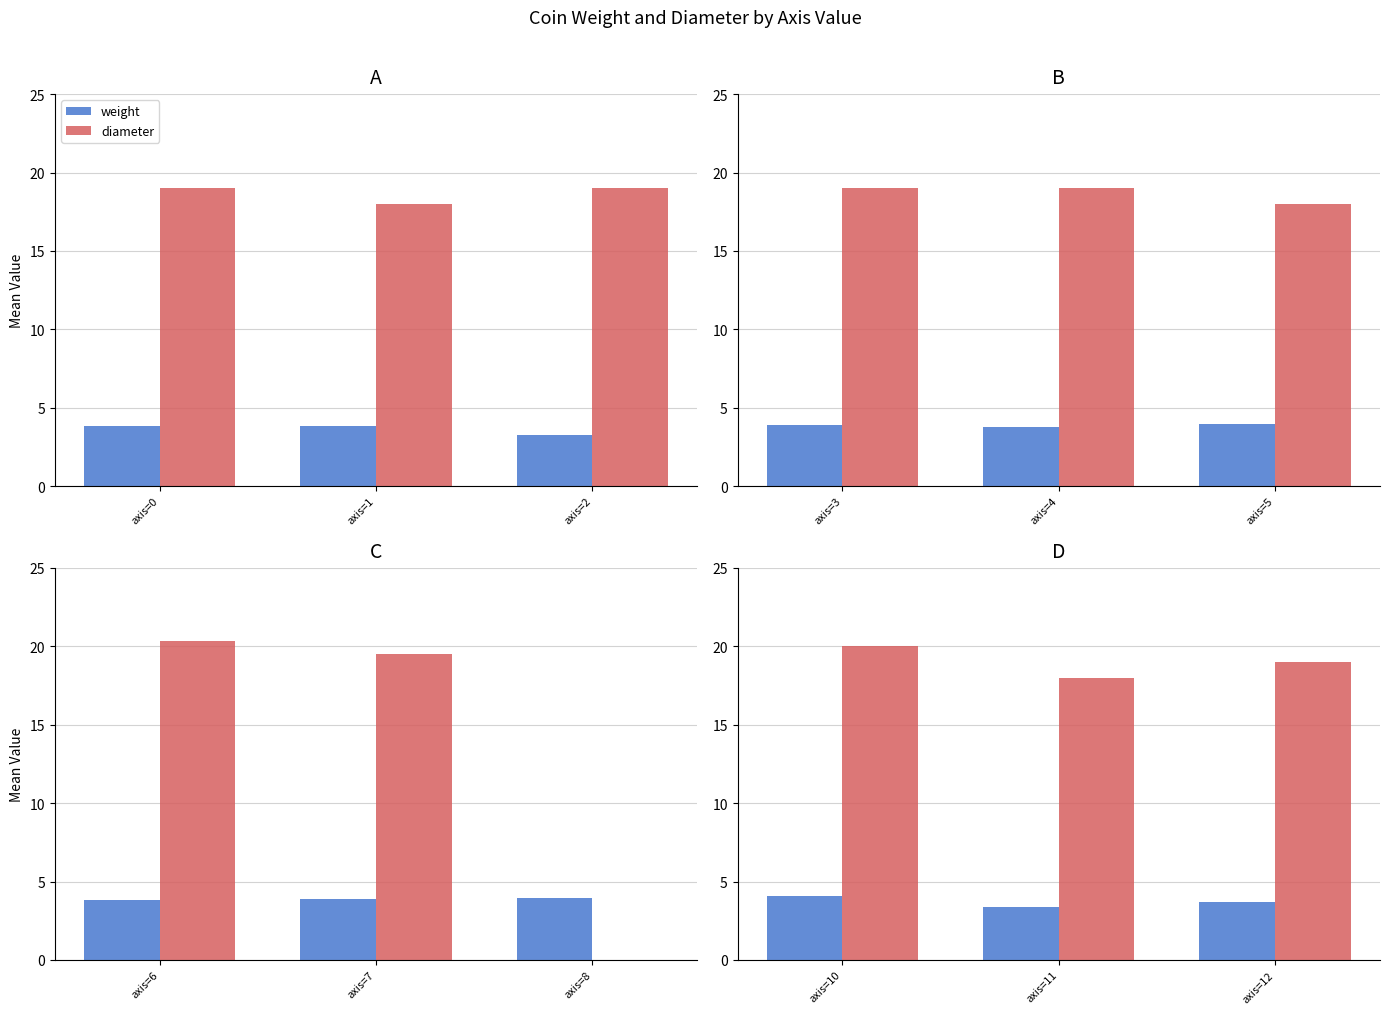

Between axis=12 and axis=10, which is larger?

axis=10